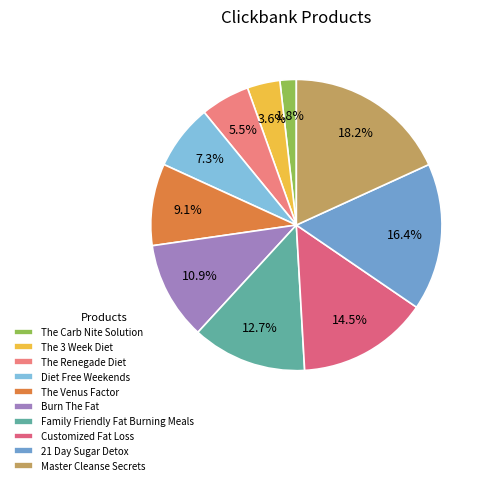

How many slices are in this pie chart?

10